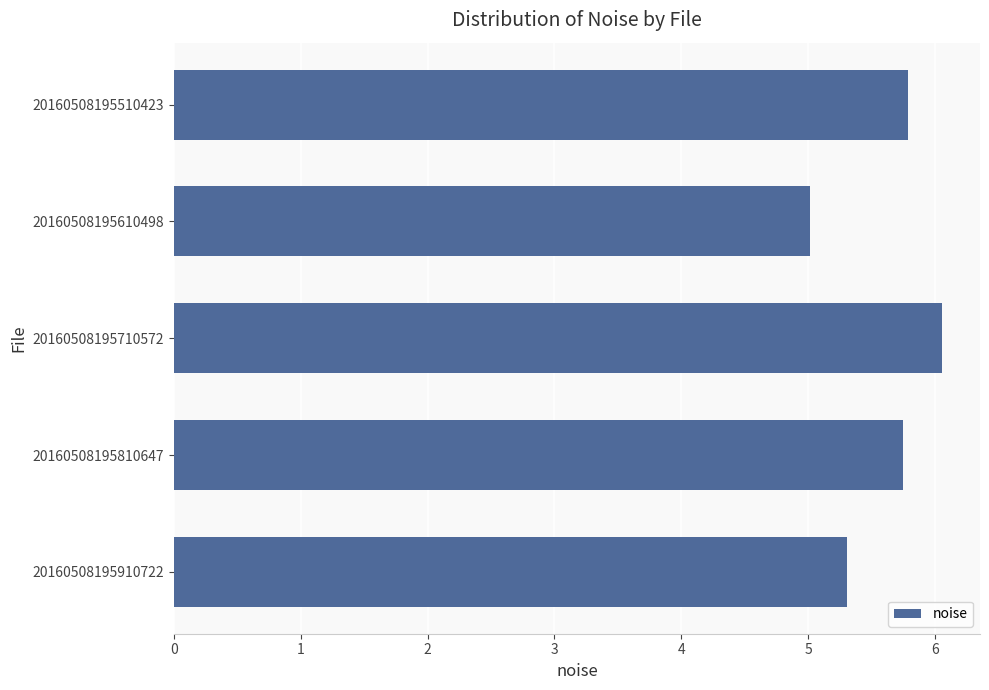

The value at 20160508195910722 is 5.3. True or false?

True